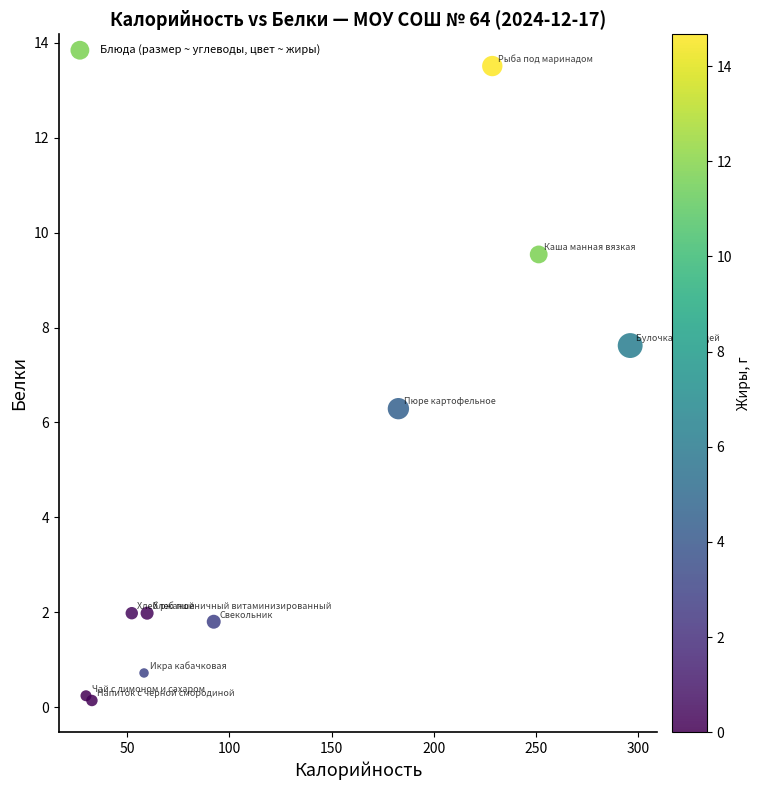

What Y value in the scatter plot is closest to 6?

6.3